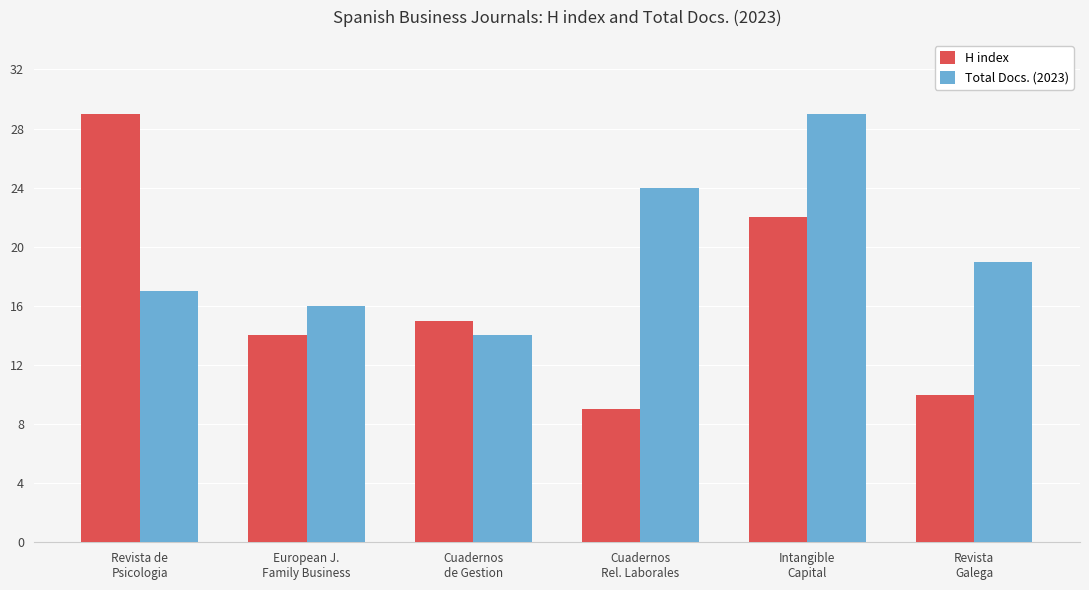

How many bars are there in total?

12